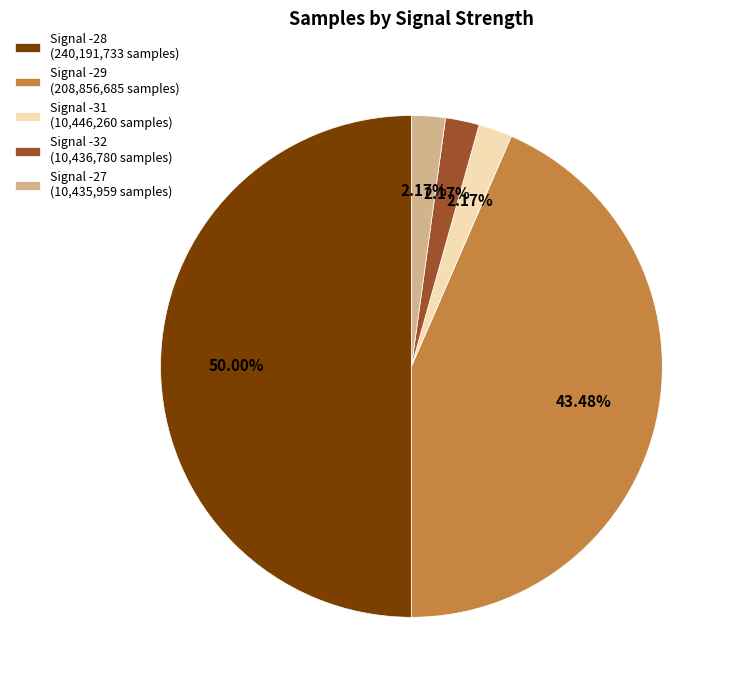

Combined, do Signal -28 (240,191,733 samples) and Signal -31 (10,446,260 samples) account for over 50%?

Yes